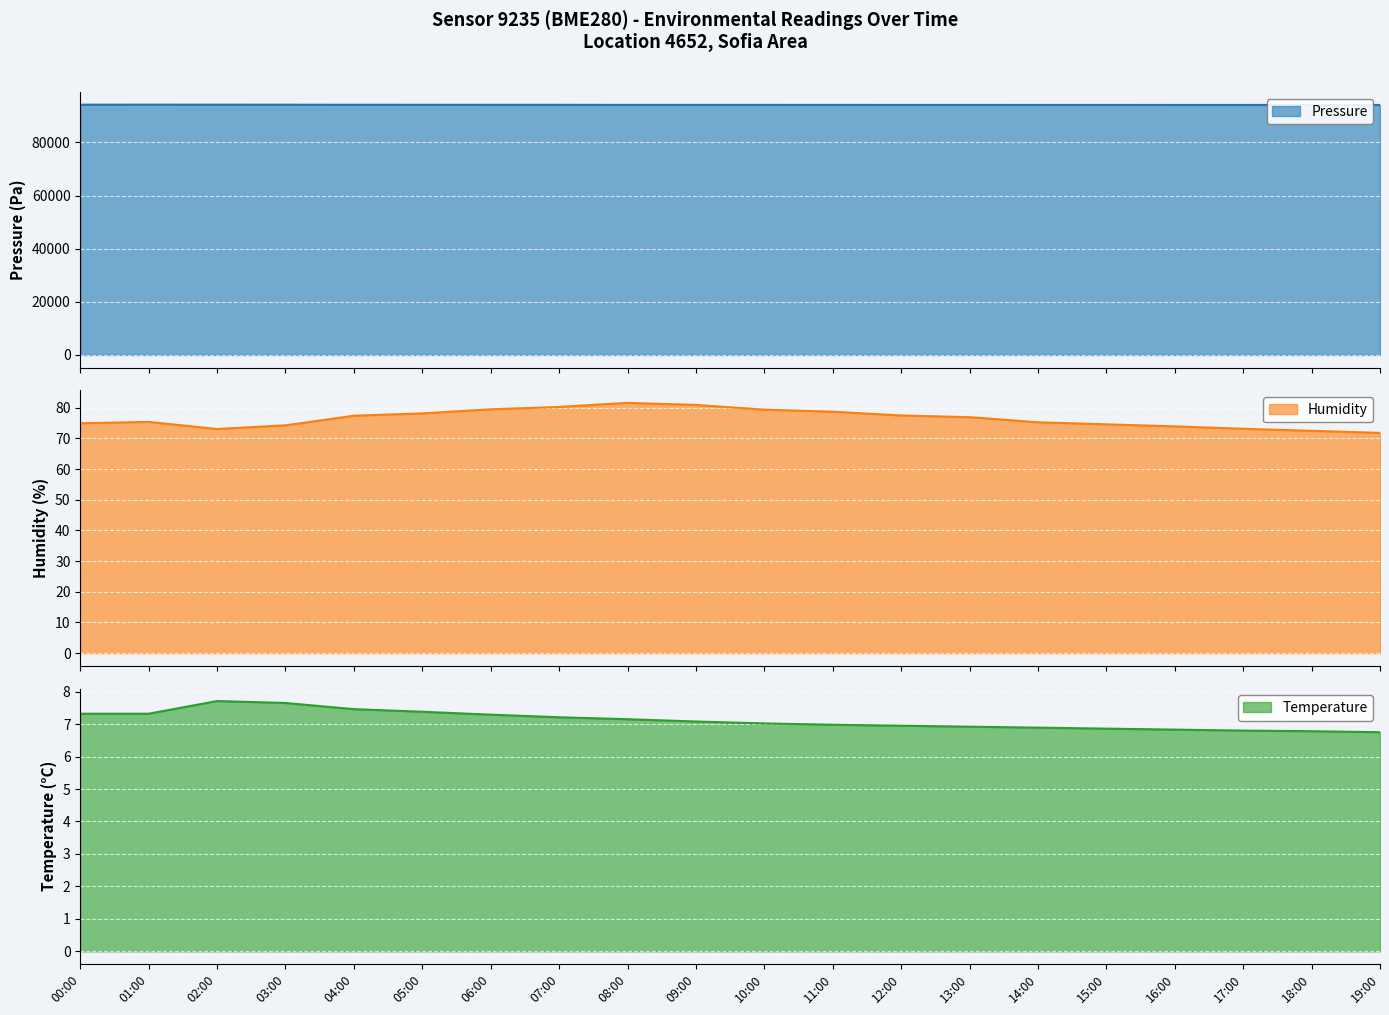

What is the difference between the maximum and minimum values in the temperature series?

1.0